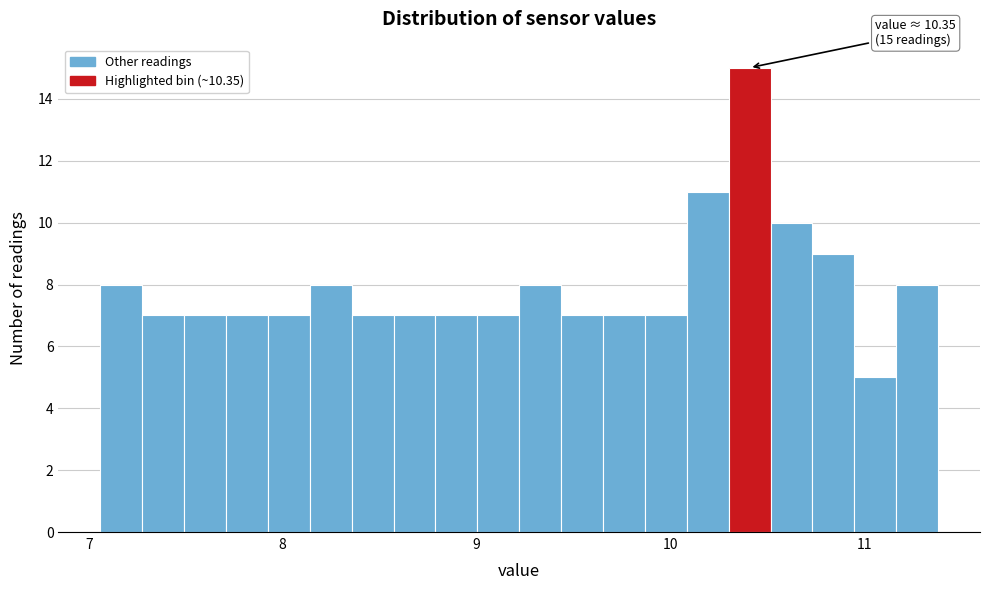

Read against the x-axis, roughly where is the centre of the tallest bar?

10.4